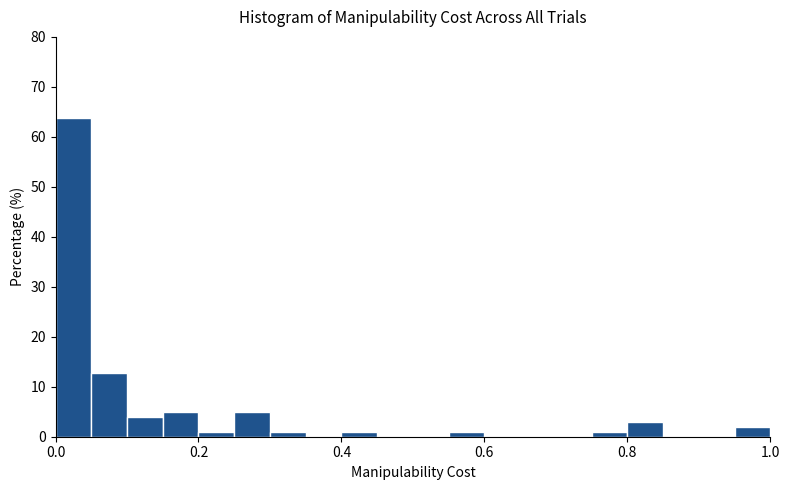

Around what value on the x-axis is the tallest bar? Give the approximate position of its centre, as read against the axis.

0.02